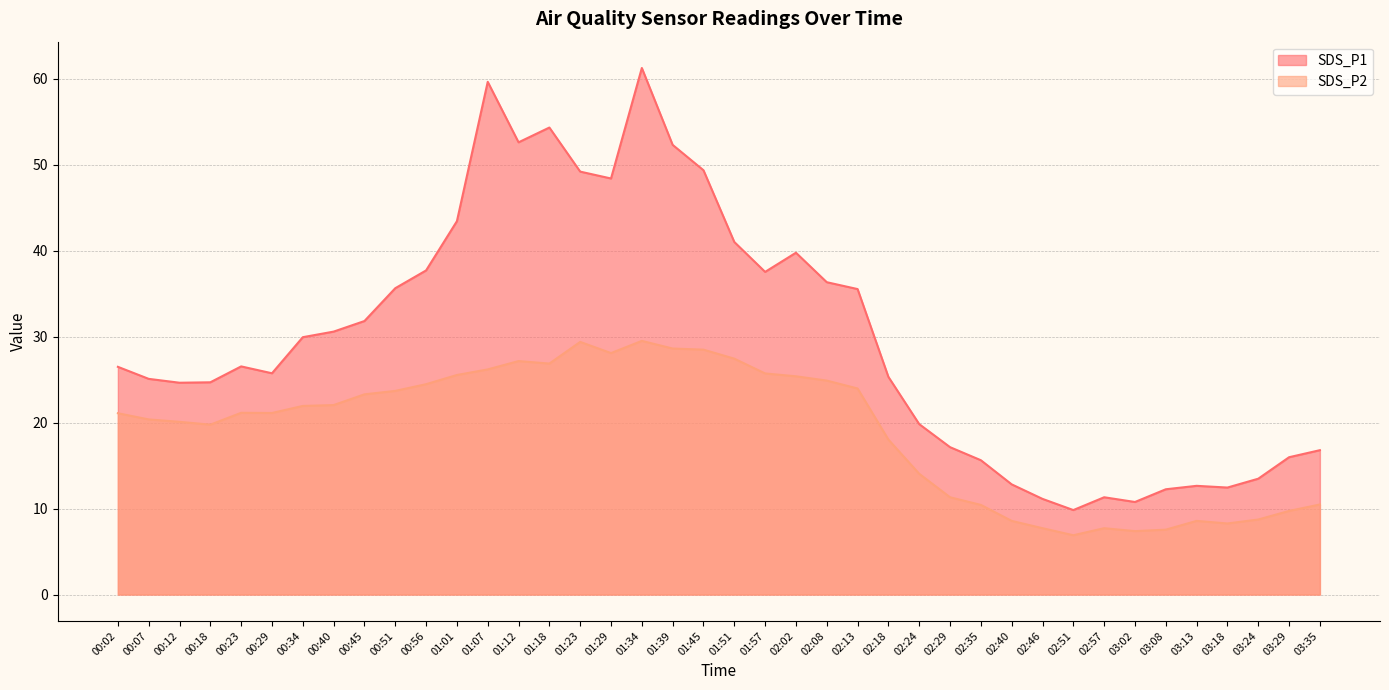

How many lines are shown in the chart?

2